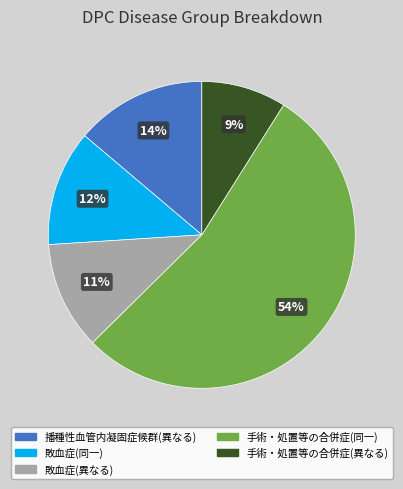

Rank the categories by value from lowest to highest.

手術・処置等の合併症(異なる), 敗血症(異なる), 敗血症(同一), 播種性血管内凝固症候群(異なる), 手術・処置等の合併症(同一)